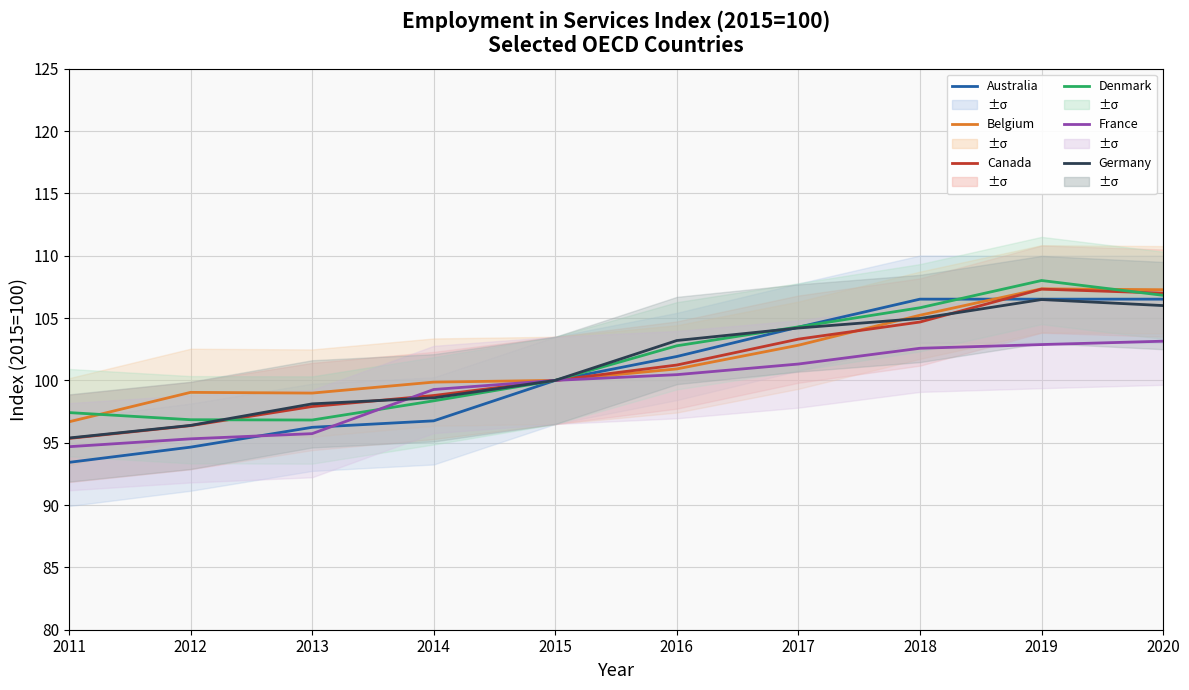

True or false: Denmark has more than 1 points higher than both neighbors.

False